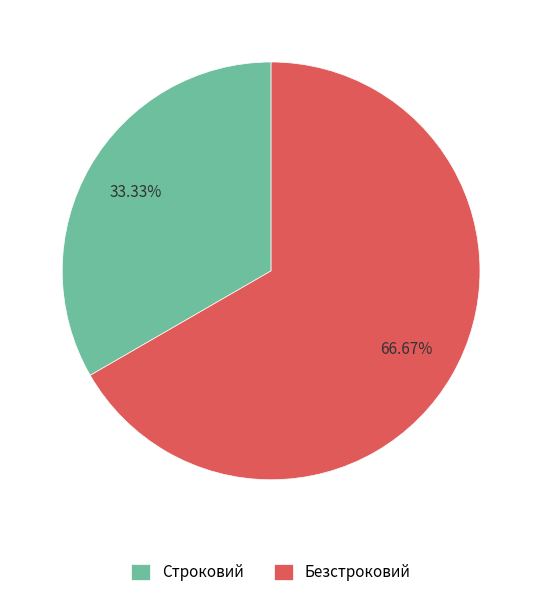

Is Строковий the majority of the pie?

No